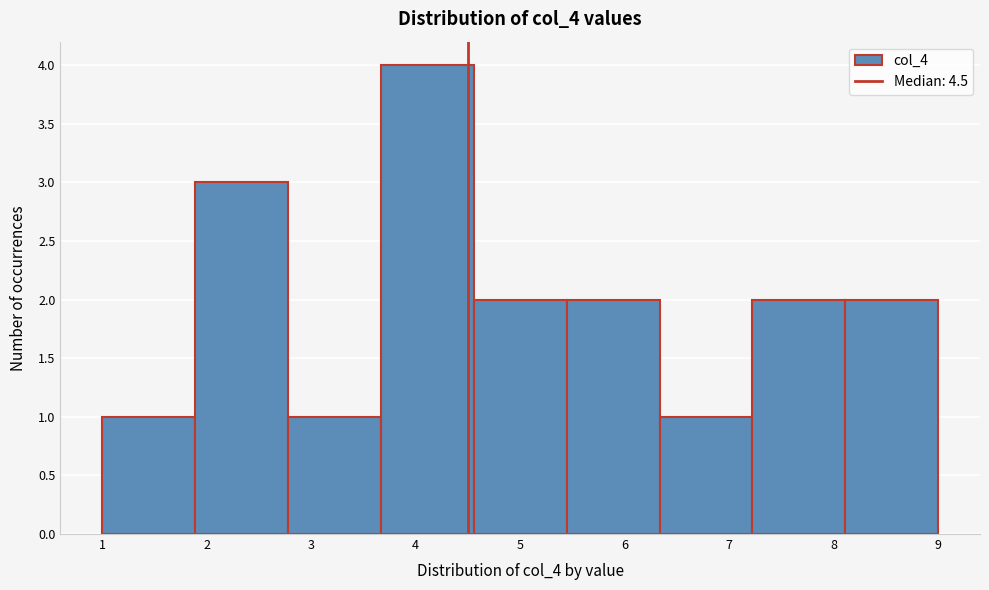

Reading left to right, list every bar in this chart as the range it spans on the x-axis followed by its height. Neither the bar edges nor the heights are printed on the chart, so give them approximately, as read against the axes.

1.0 to 1.9: 1
1.9 to 2.8: 3
2.8 to 3.7: 1
3.7 to 4.6: 4
4.6 to 5.4: 2
5.4 to 6.3: 2
6.3 to 7.2: 1
7.2 to 8.1: 2
8.1 to 9.0: 2